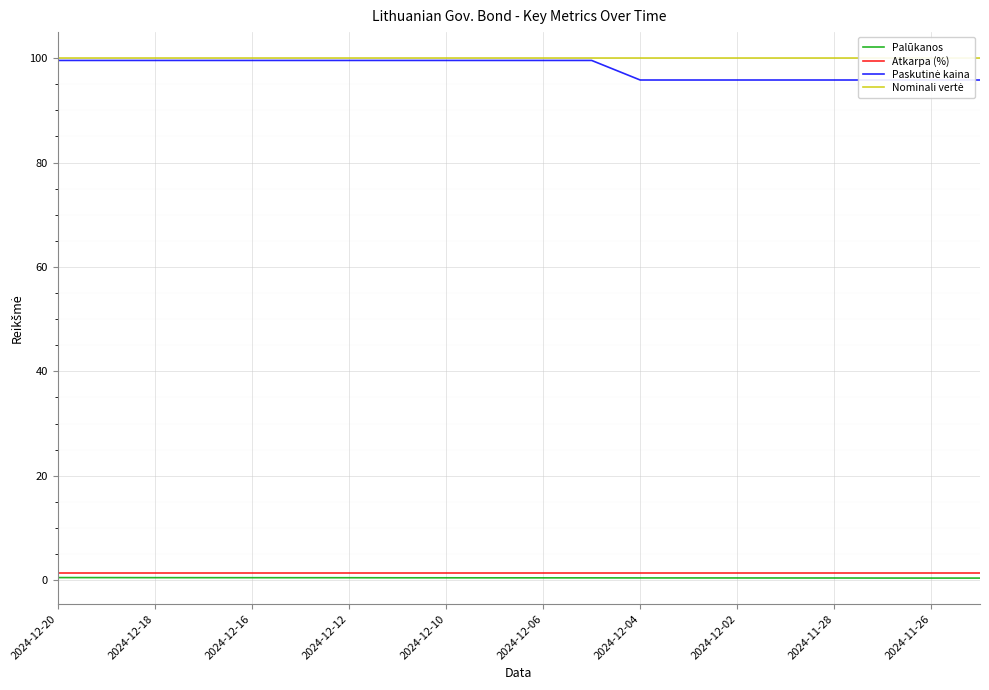

Between 2024-11-28 and 17, which series saw the biggest shift?

Paskutinė kaina